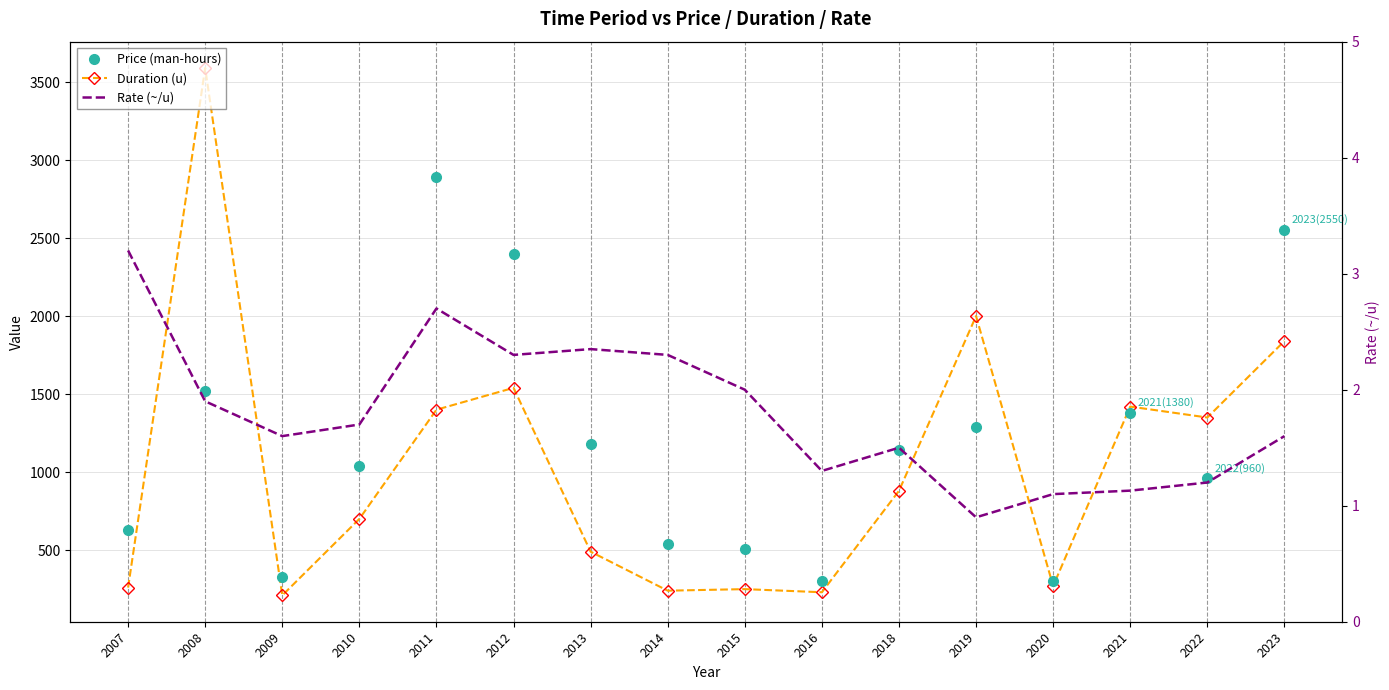

What is the lowest value of the Duration (u) series?

210.0